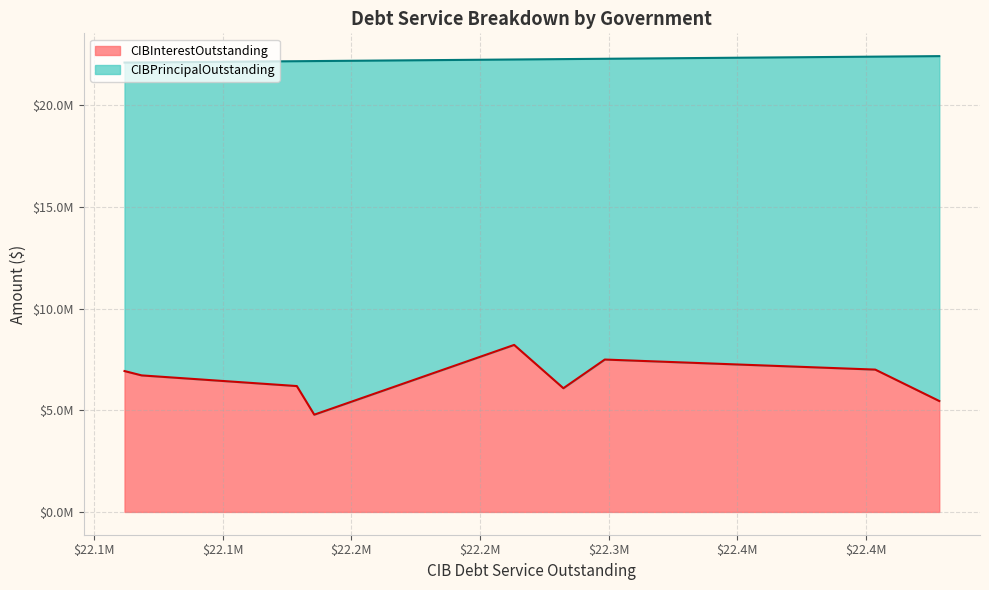

True or false: CIBPrincipalOutstanding and CIBInterestOutstanding cross at least once.

False